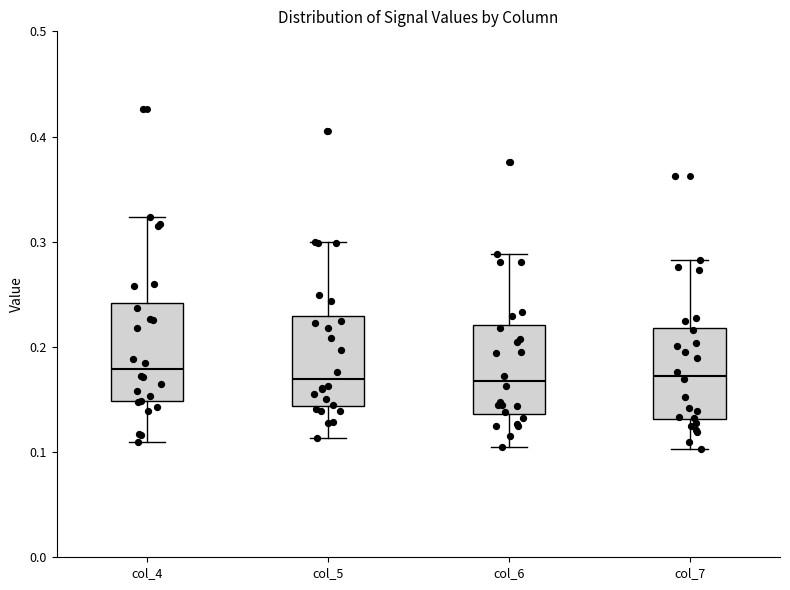

Reading left to right, transcribe this box plot: for each box, give where its median line is, the range the box spans, and where its two whiskers end, as read against the y-axis. The values are not printed on the chart, so give them approximately, as read against the axis.

col_4: median 0.18, box 0.15 to 0.24, whiskers 0.11 to 0.32
col_5: median 0.17, box 0.14 to 0.23, whiskers 0.11 to 0.30
col_6: median 0.17, box 0.14 to 0.22, whiskers 0.11 to 0.29
col_7: median 0.17, box 0.13 to 0.22, whiskers 0.10 to 0.28